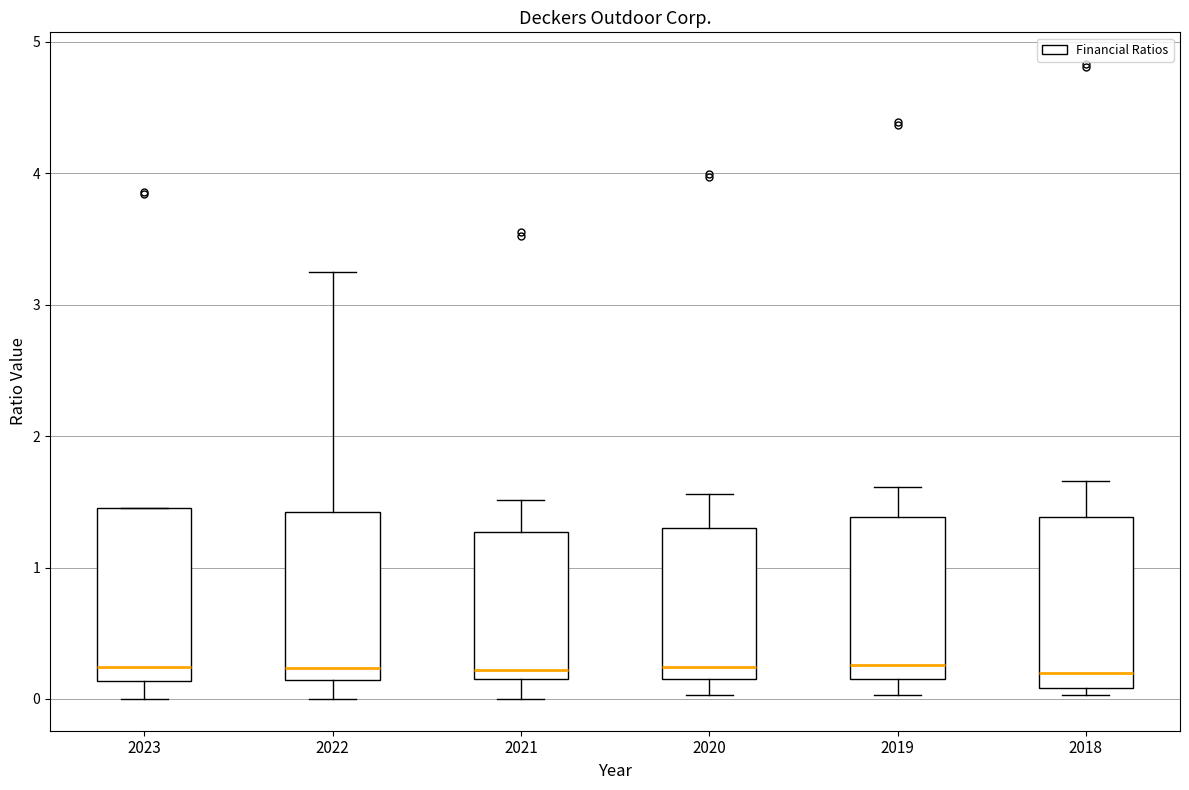

Reading left to right, read every box against the y-axis: the position of its median line, the range the box covers, and the ends of its whiskers. The values are not printed on the chart, so give them approximately, as read against the axis.

2023: median 0.2, box 0.1 to 1.5, whiskers 0.0 to 1.5
2022: median 0.2, box 0.1 to 1.4, whiskers 0.0 to 3.3
2021: median 0.2 (just above the box's lower edge), box 0.2 to 1.3, whiskers 0.0 to 1.5
2020: median 0.2, box 0.1 to 1.3, whiskers 0.0 to 1.6
2019: median 0.3, box 0.2 to 1.4, whiskers 0.0 to 1.6
2018: median 0.2, box 0.1 to 1.4, whiskers 0.0 to 1.7